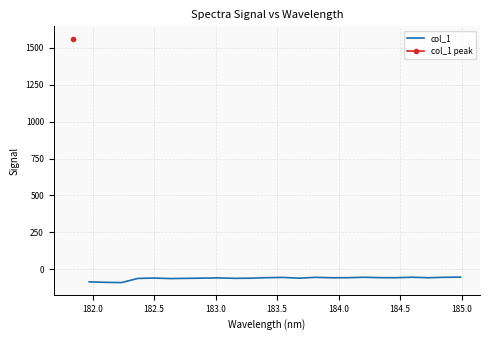

What is the difference between the maximum and minimum values?

37.0